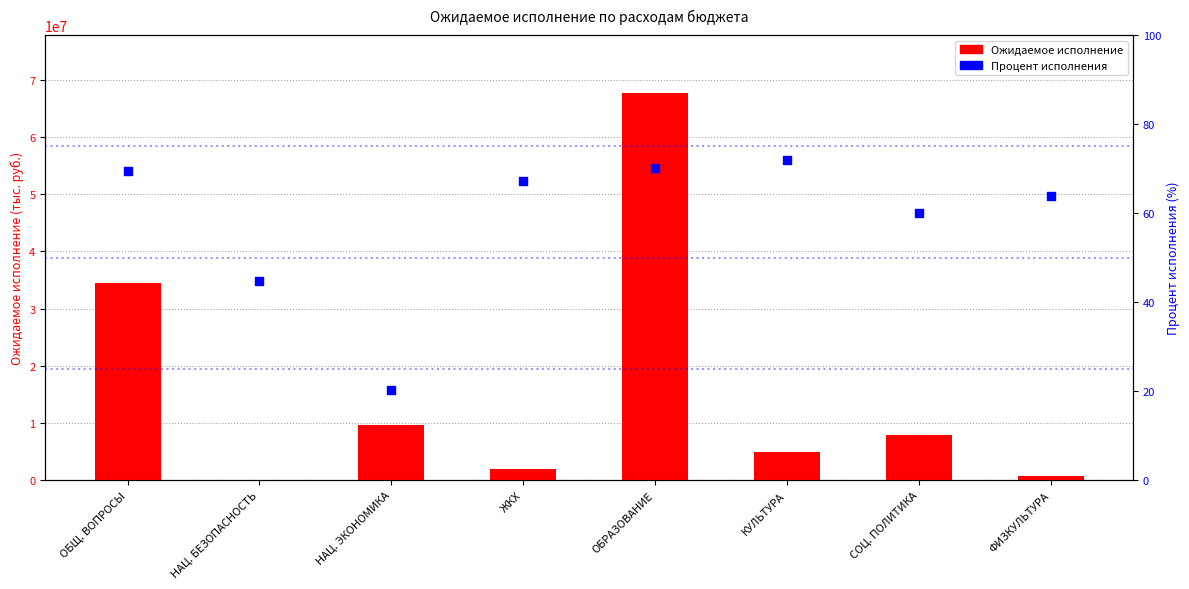

Which series reaches the minimum Y coordinate?

Процент исполнения